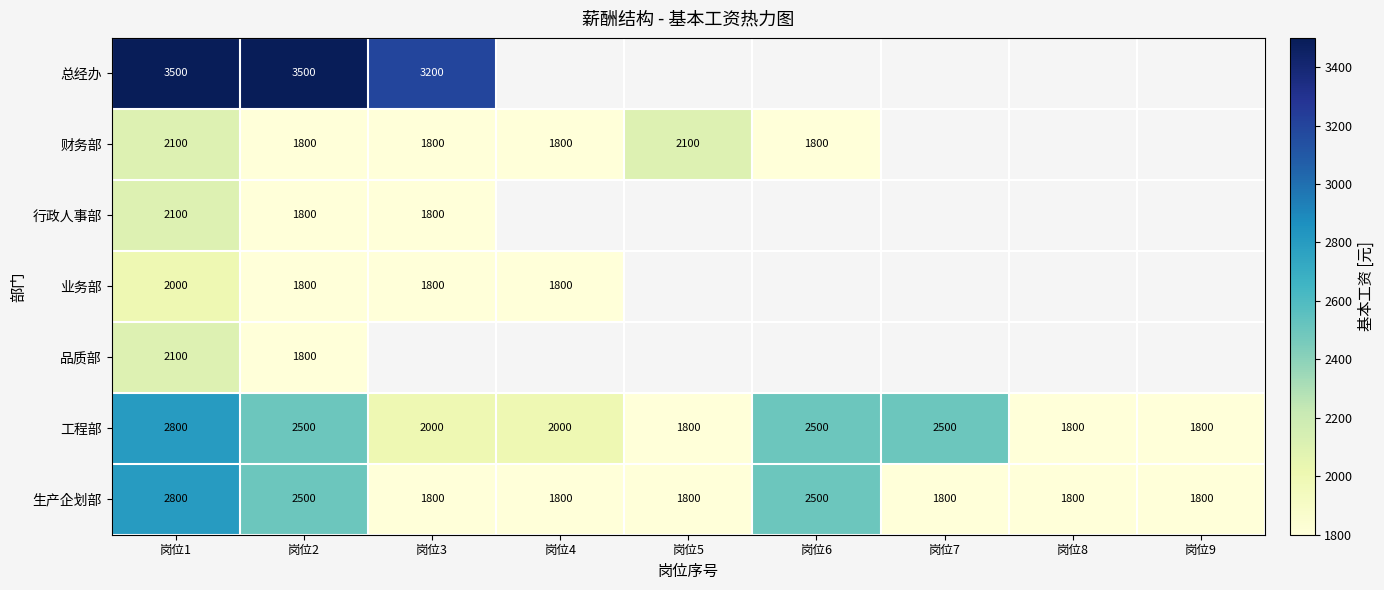

The value of 财务部 at 岗位2 is 2590. True or false?

False